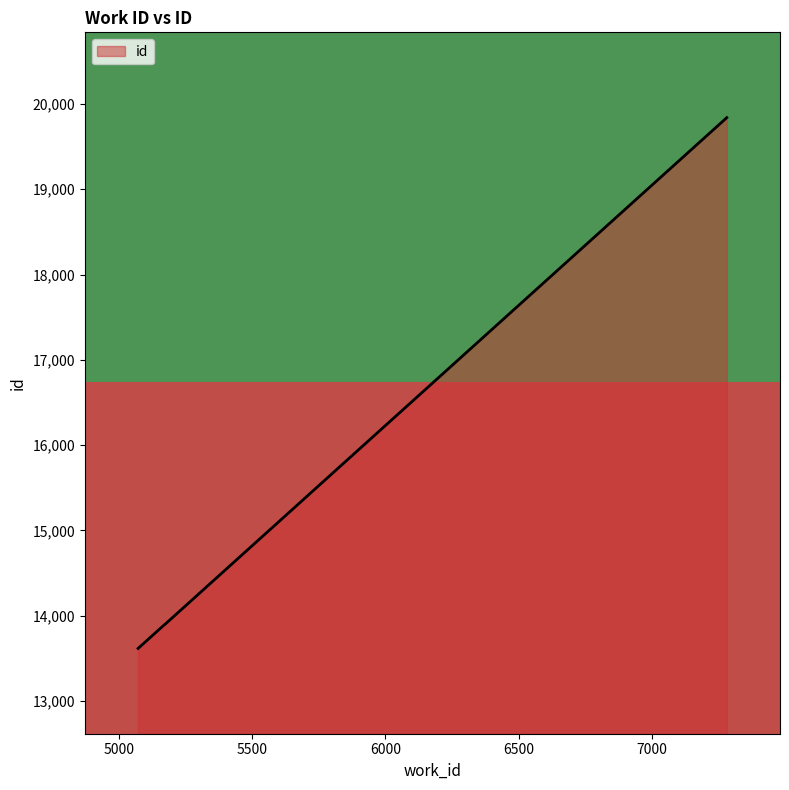

True or false: id has more than 2 points higher than both neighbors.

False